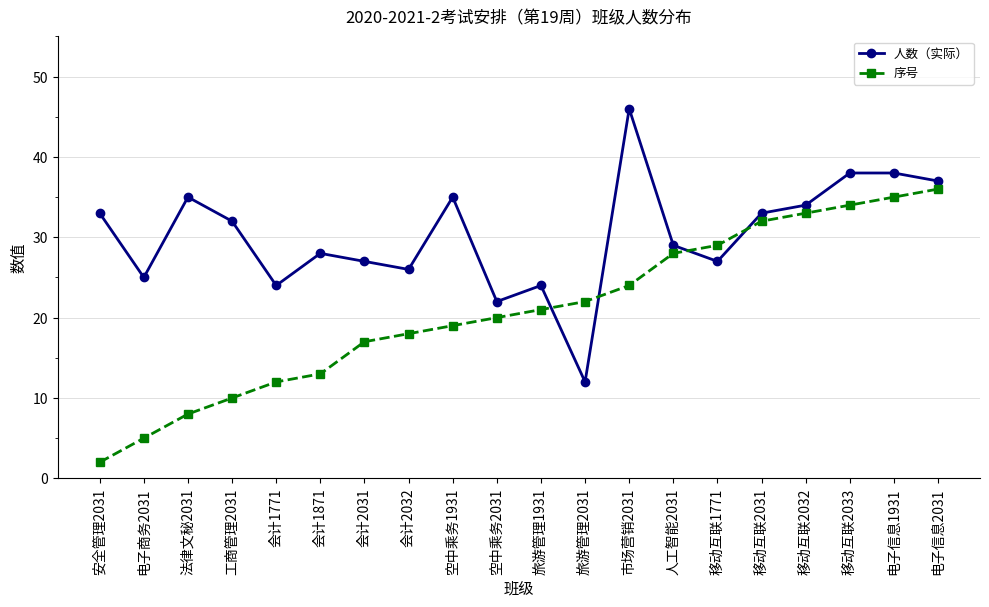

True or false: 序号 has a value of 12 at 会计1771.

True